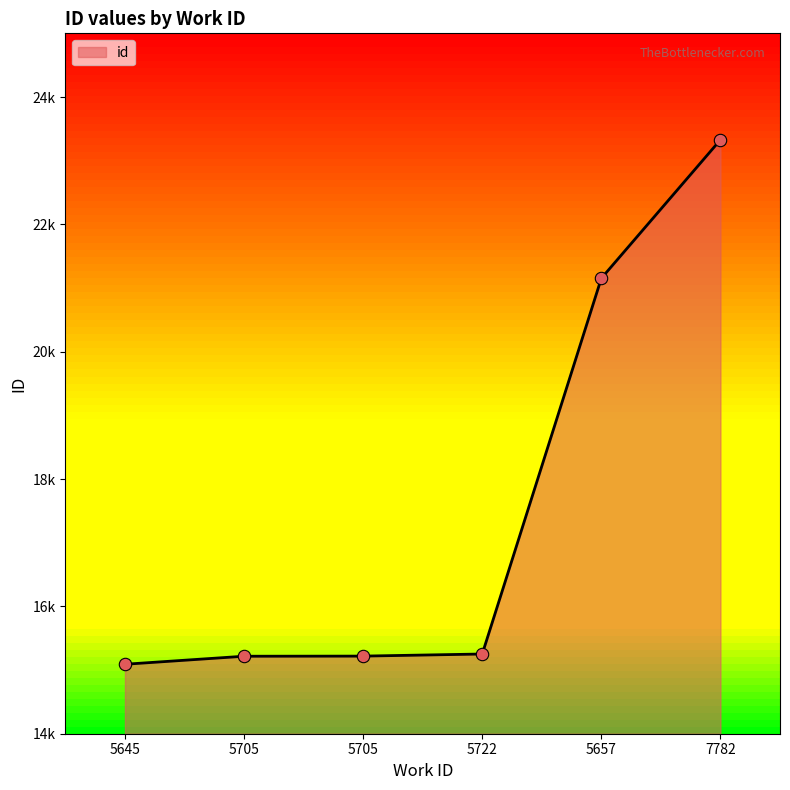

What is the ratio of the value at 5705 to the value at 5705?

1.0